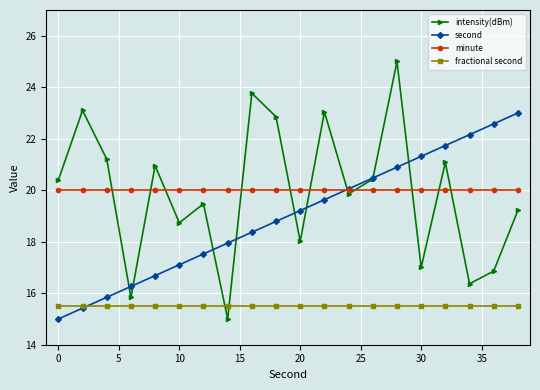

After their last crossing, which series has the higher values: minute or intensity(dBm)?

minute